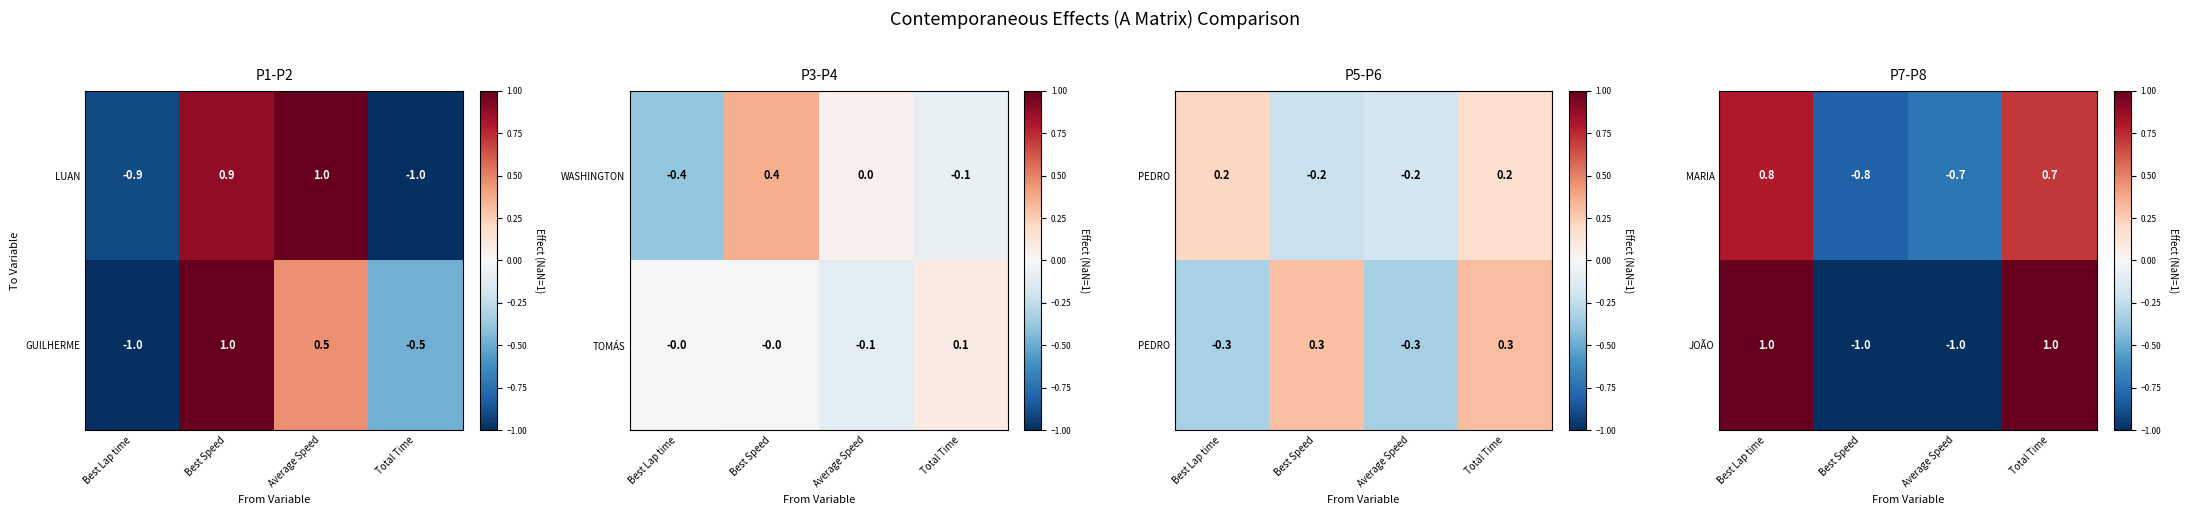

What is the difference between the maximum and minimum values in the JOÃO series?

2.0